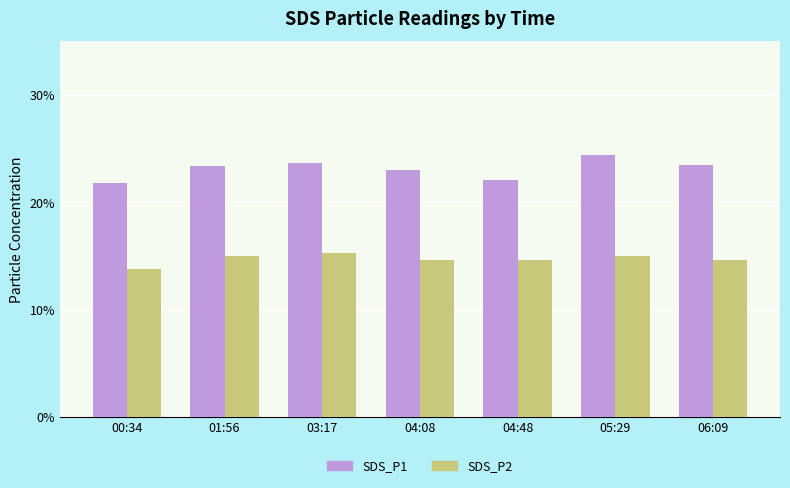

True or false: SDS_P2 has a value of 23.9 at 04:48.

False